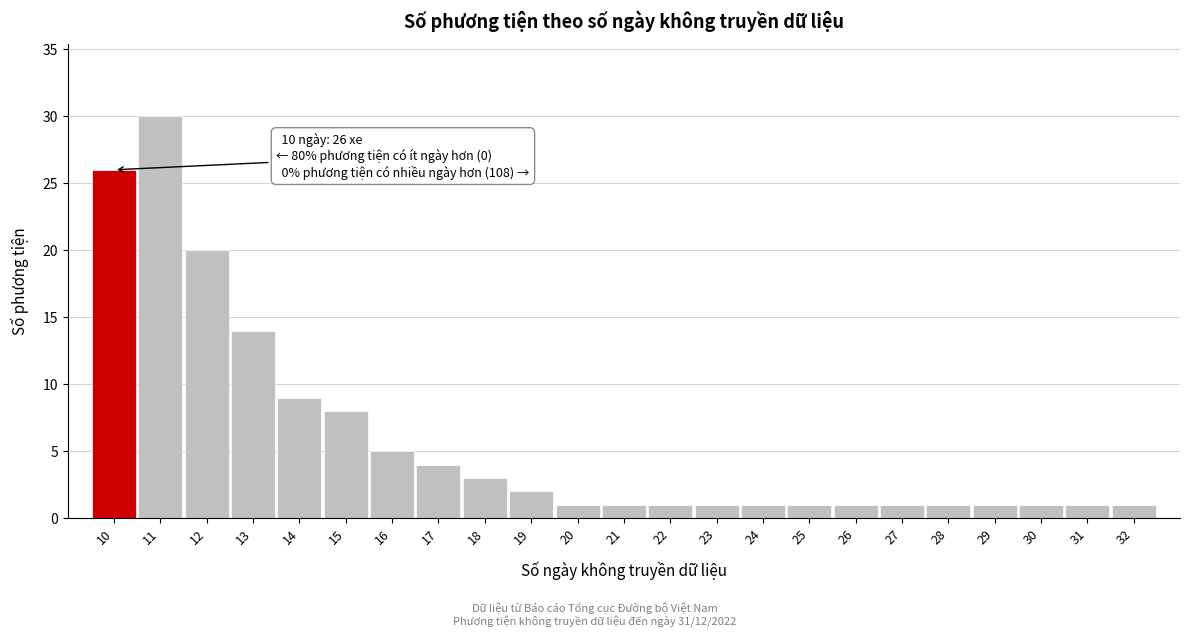

Reading right to left, what are all the values shown in this chart?

32=1	31=1	30=1	29=1	28=1	27=1	26=1	25=1	24=1	23=1	22=1	21=1	20=1	19=2	18=3	17=4	16=5	15=8	14=9	13=14	12=20	11=30	10=26